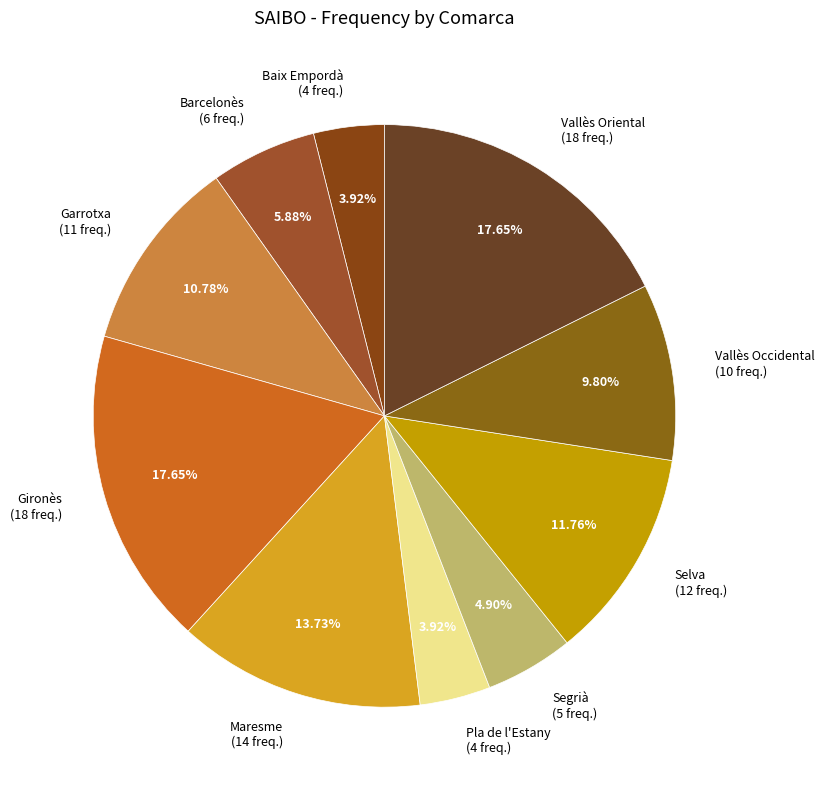

How many segments does this pie chart have?

10